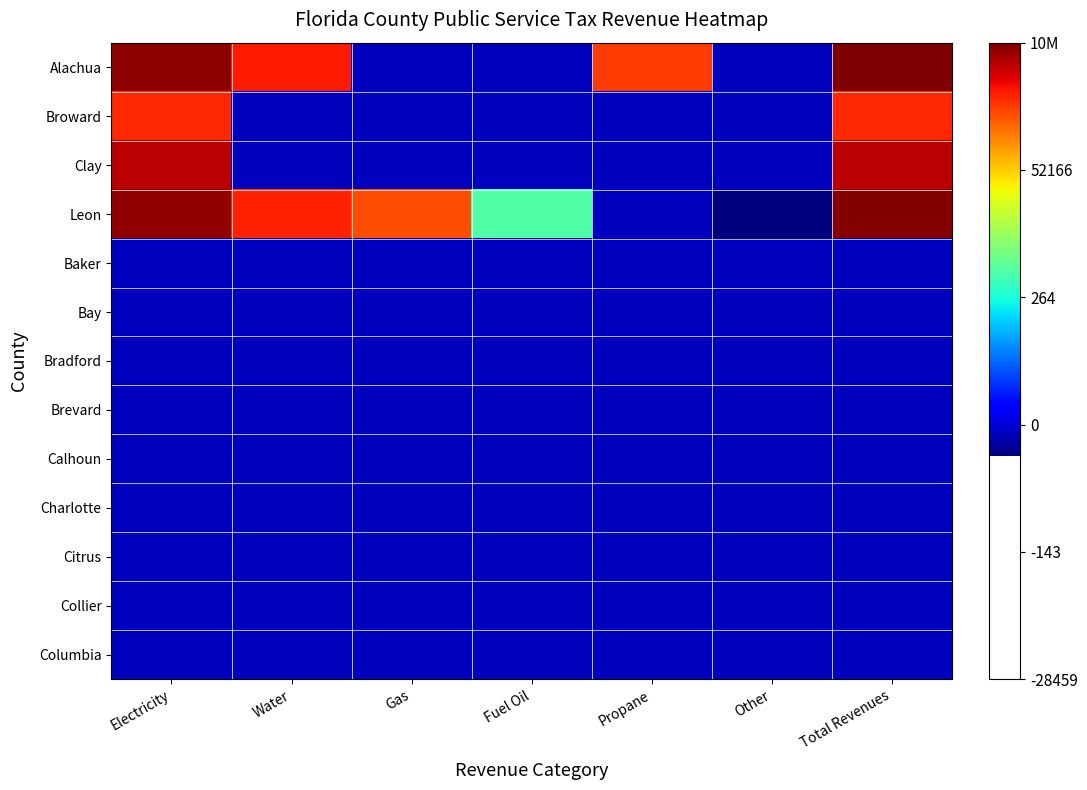

What is the total value across all series at Fuel Oil?

6.7